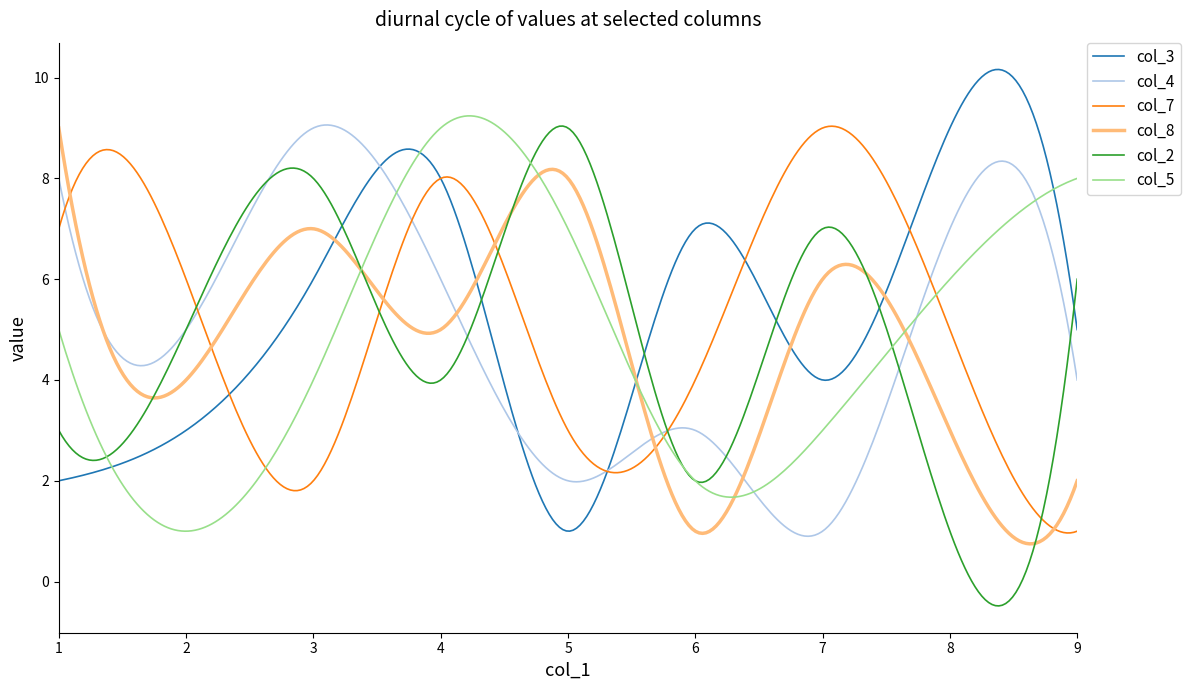

What is the highest value of the col_8 series?

9.0